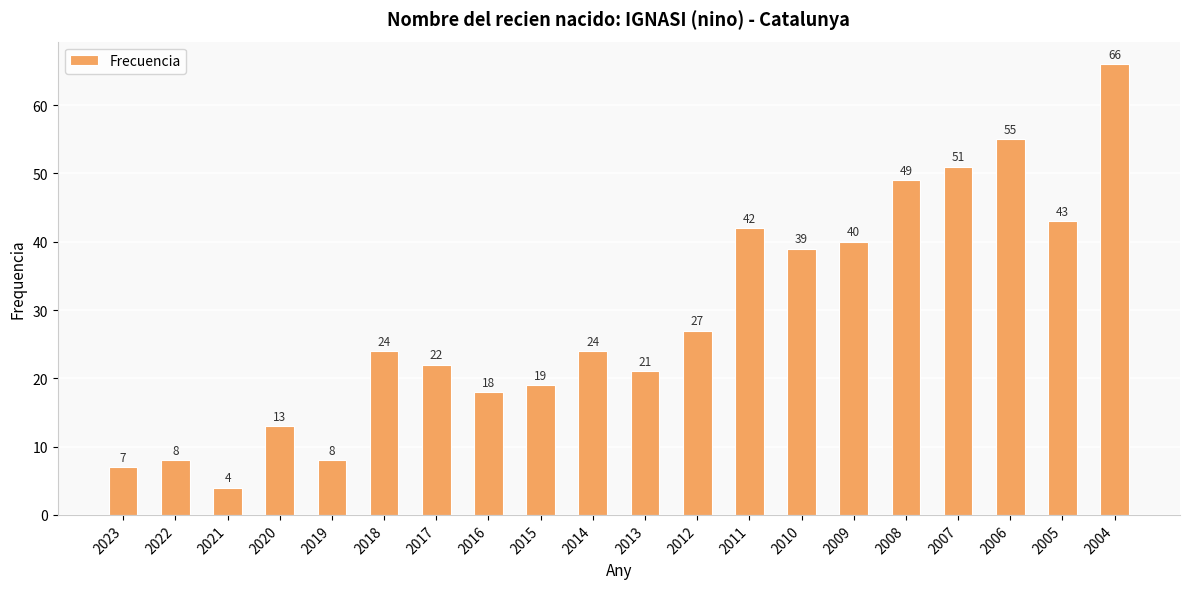

At which label is the value closest to 35?

2010